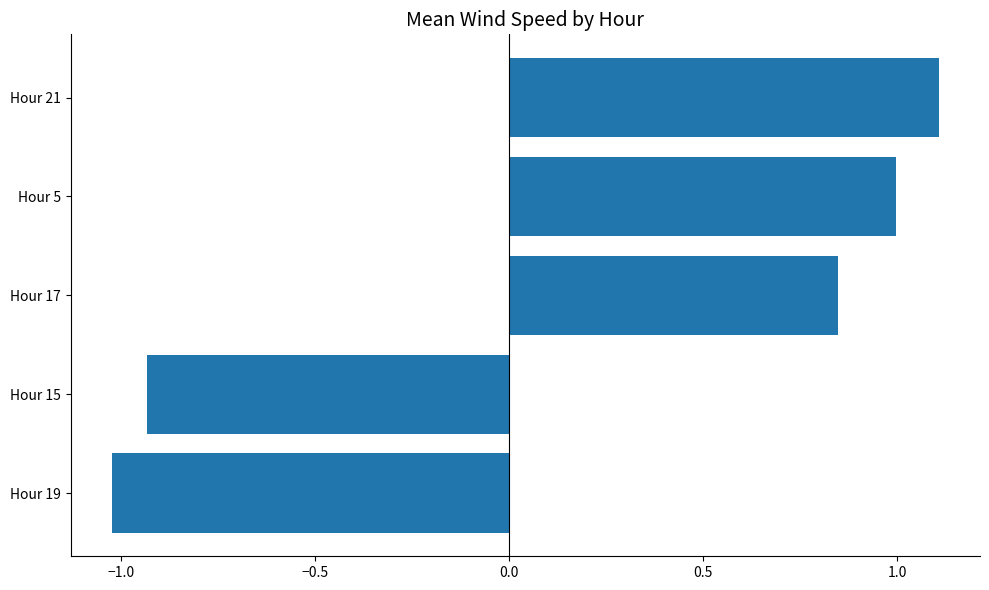

Where is the data nearest to the value 0?

Hour 17